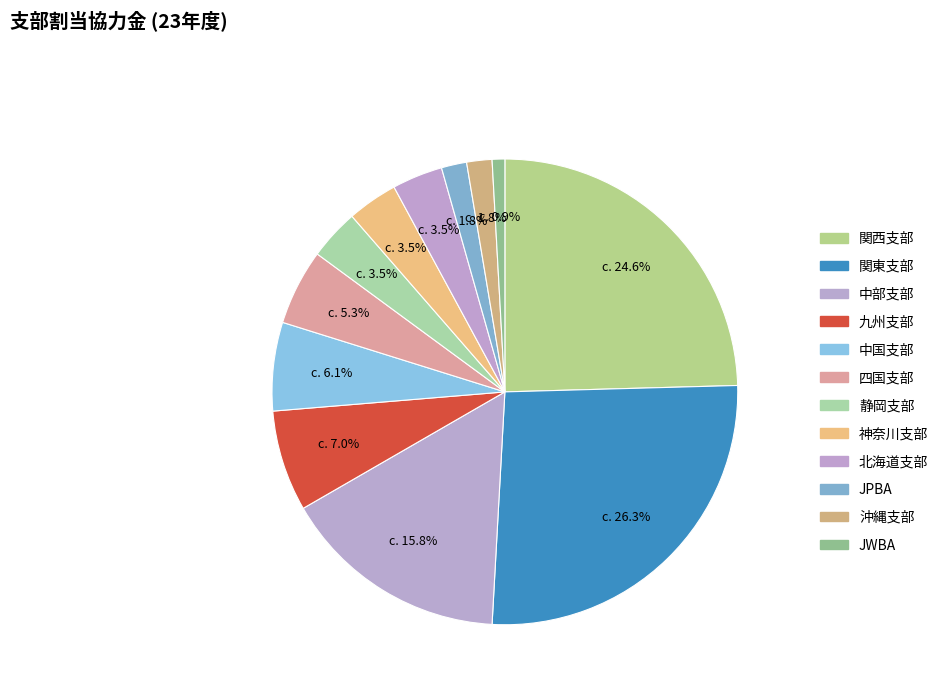

To the nearest percent, what is the combined percentage of 四国支部 and 神奈川支部?

9%